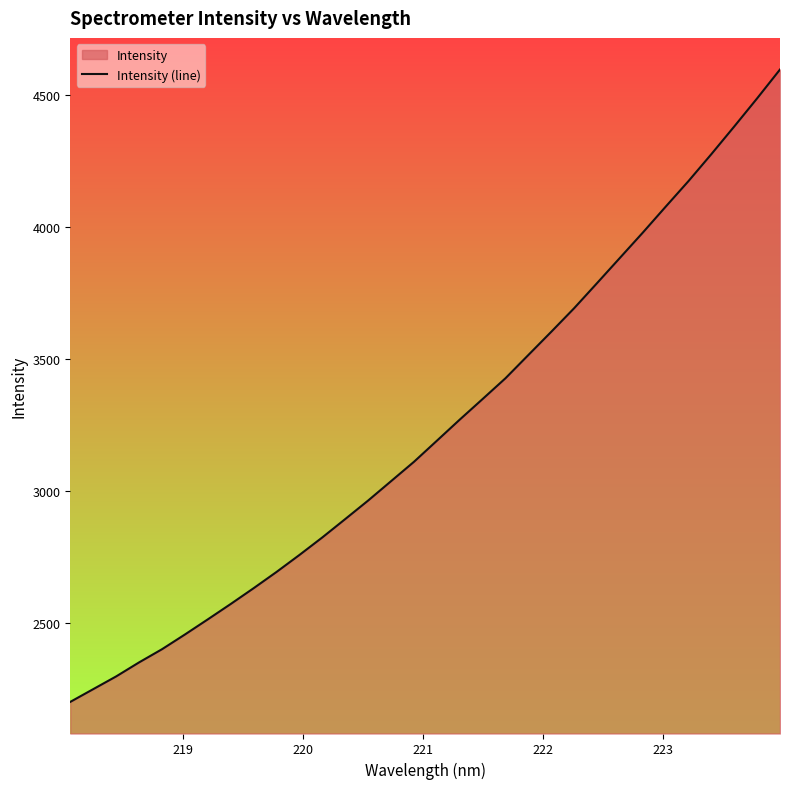

What is the minimum value shown in the chart?

2200.9